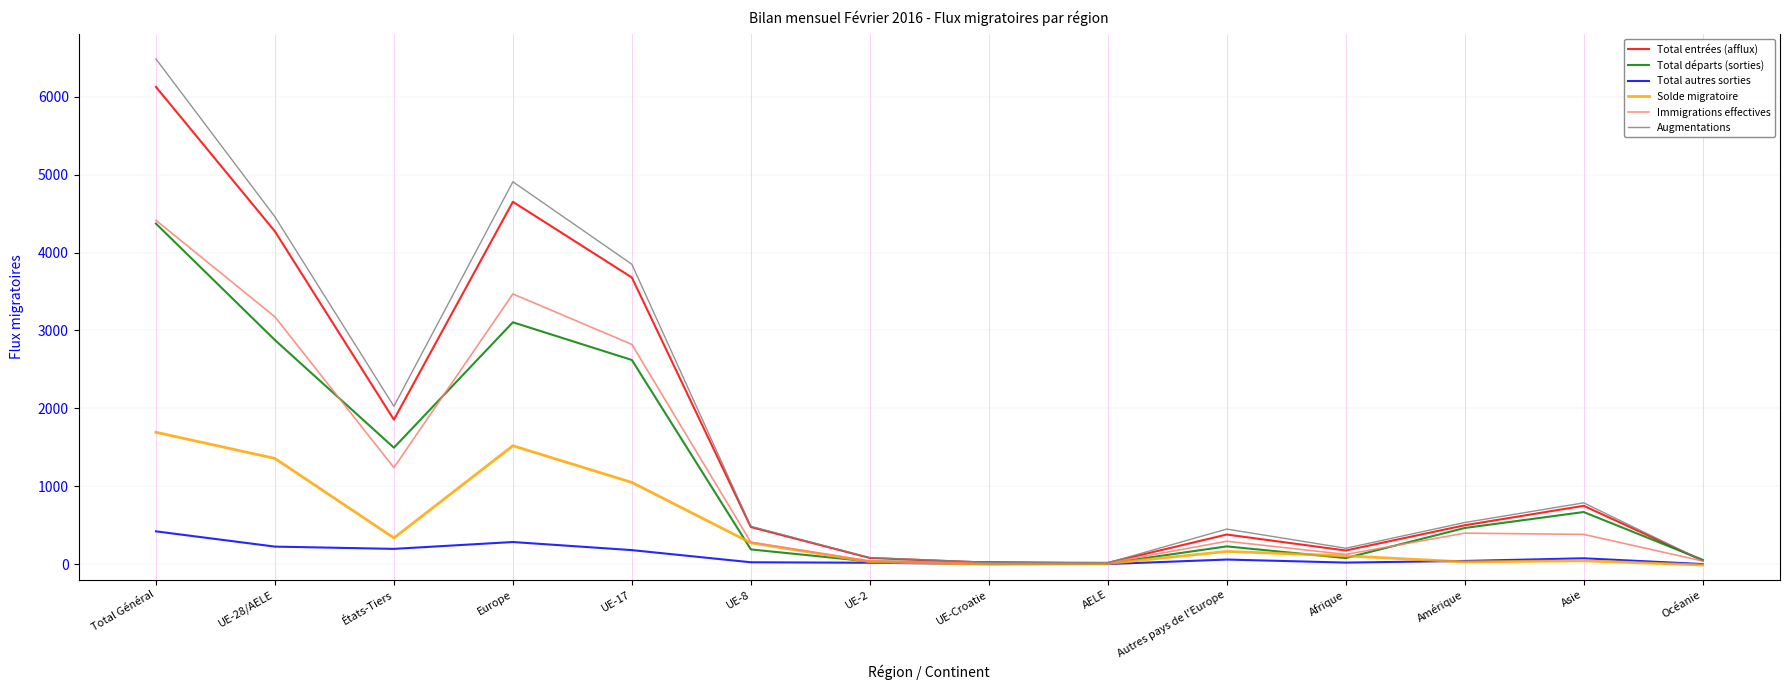

At which label does Total entrées (afflux) first exceed 499?

Total Général